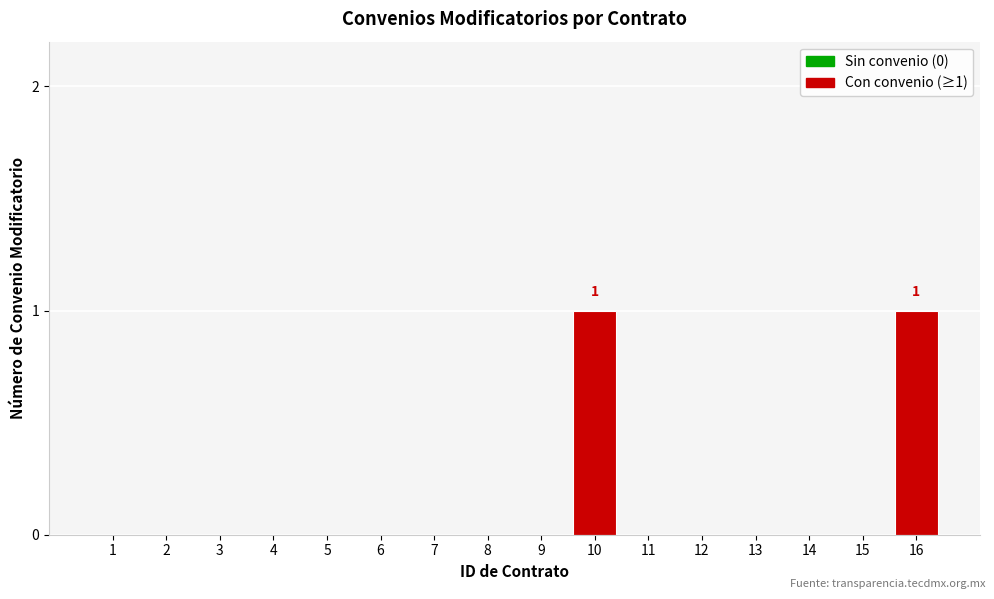

Is it true that the value at 3 is -1?

False